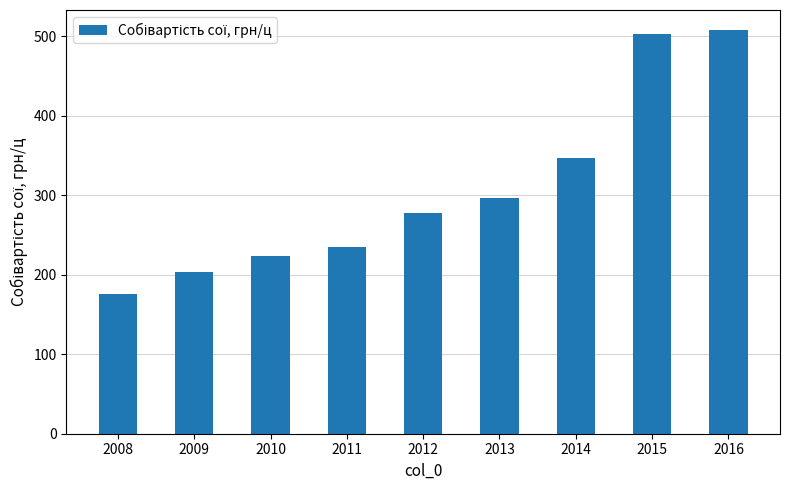

What is the difference between the maximum and second lowest values?

304.5